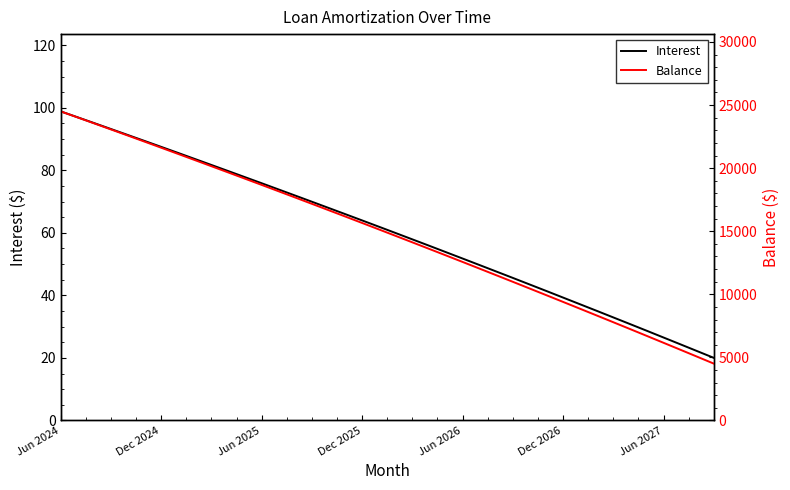

How many data points in Interest are less than 61?

20